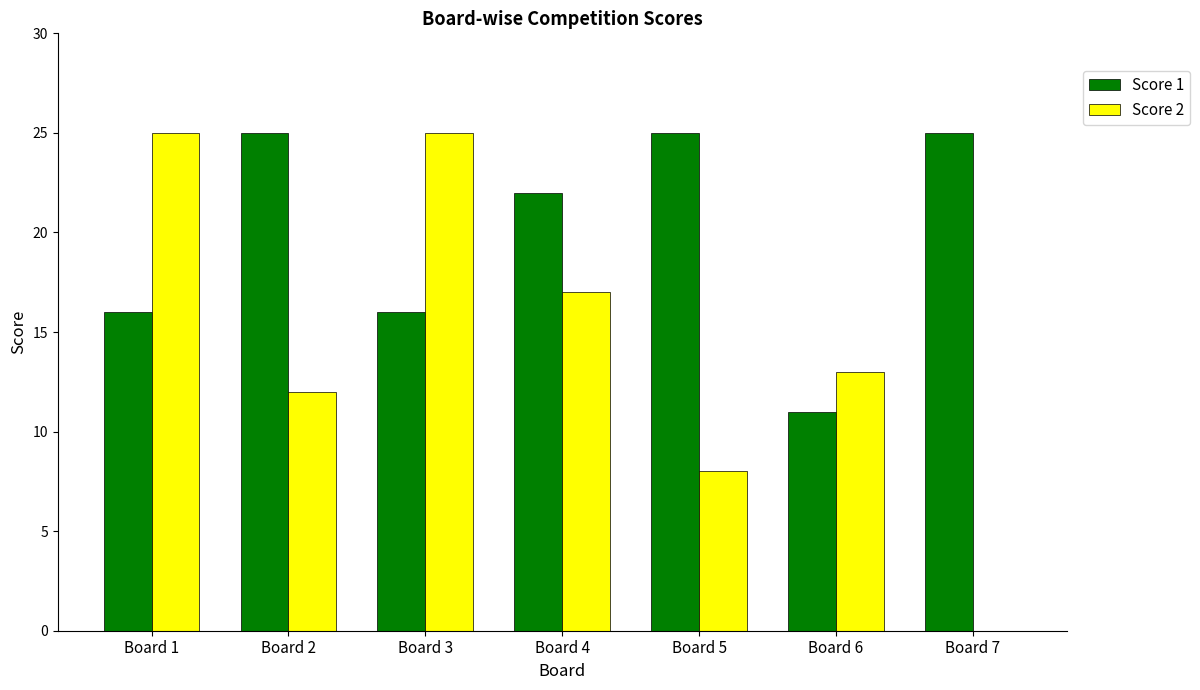

How many data points does each series have?

7